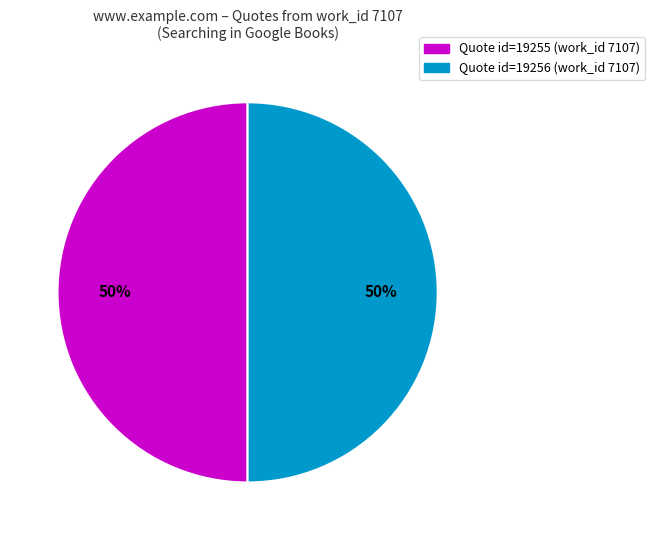

To the nearest percent, what is the average slice percentage?

50%